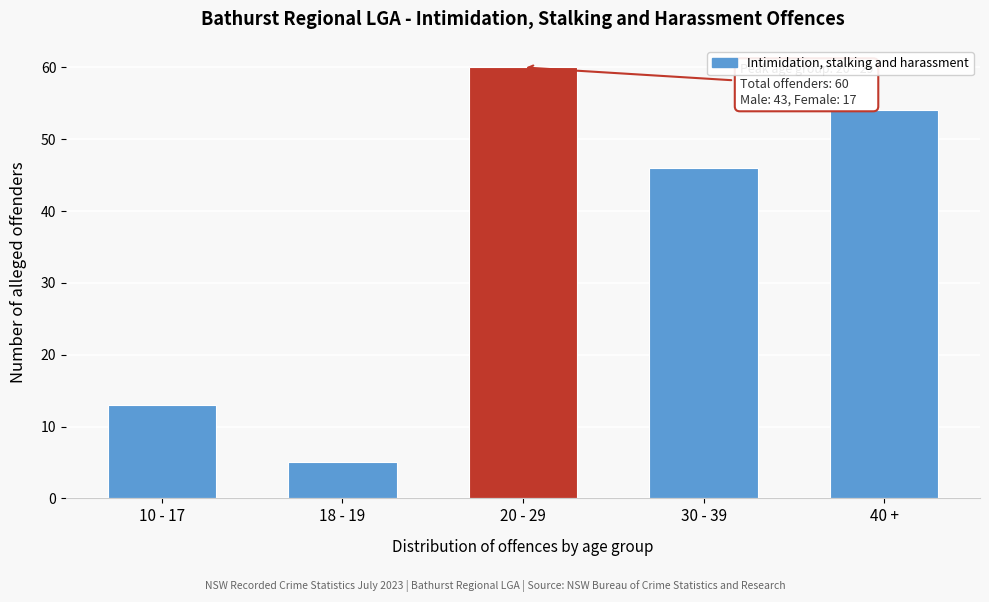

Reading right to left, list all the values displayed in this chart.

40 +=54	30 - 39=46	20 - 29=60	18 - 19=5	10 - 17=13